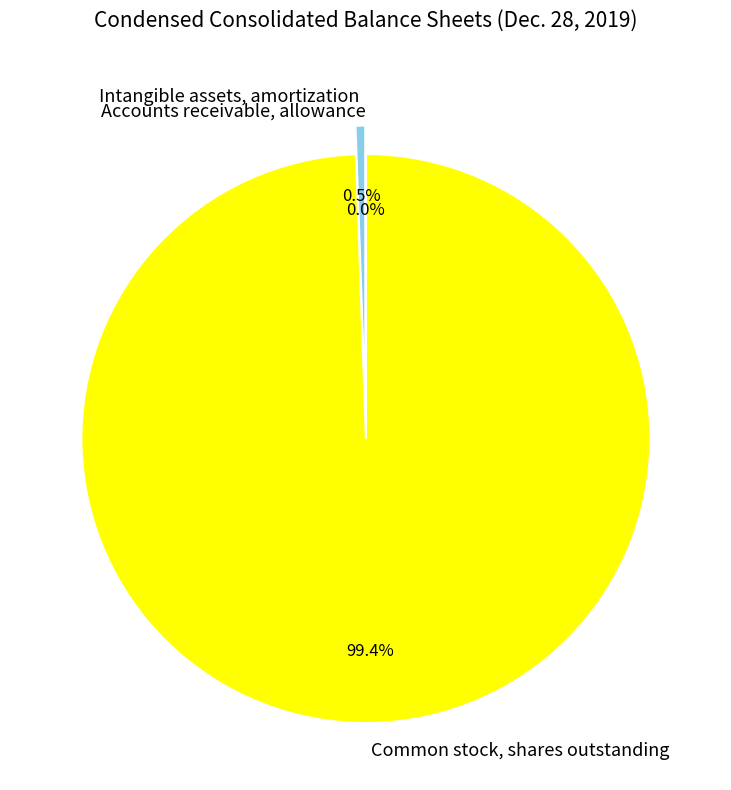

To the nearest percent, what is the difference between the largest and smallest slice percentages?

99%